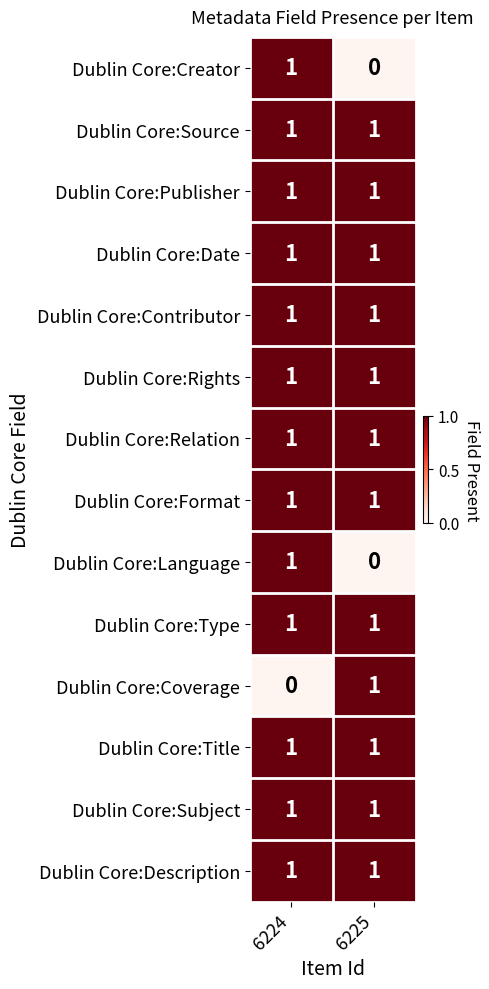

Rank the categories by Dublin Core:Language value from highest to lowest.

6224, 6225